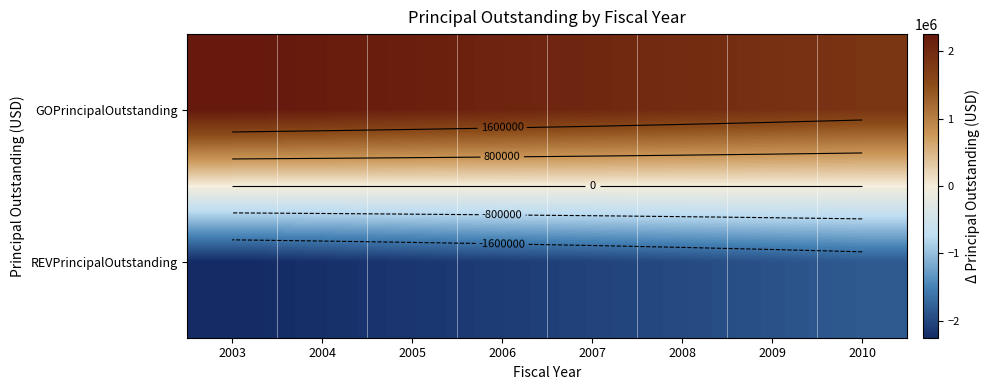

Count the number of data series in this chart.

2